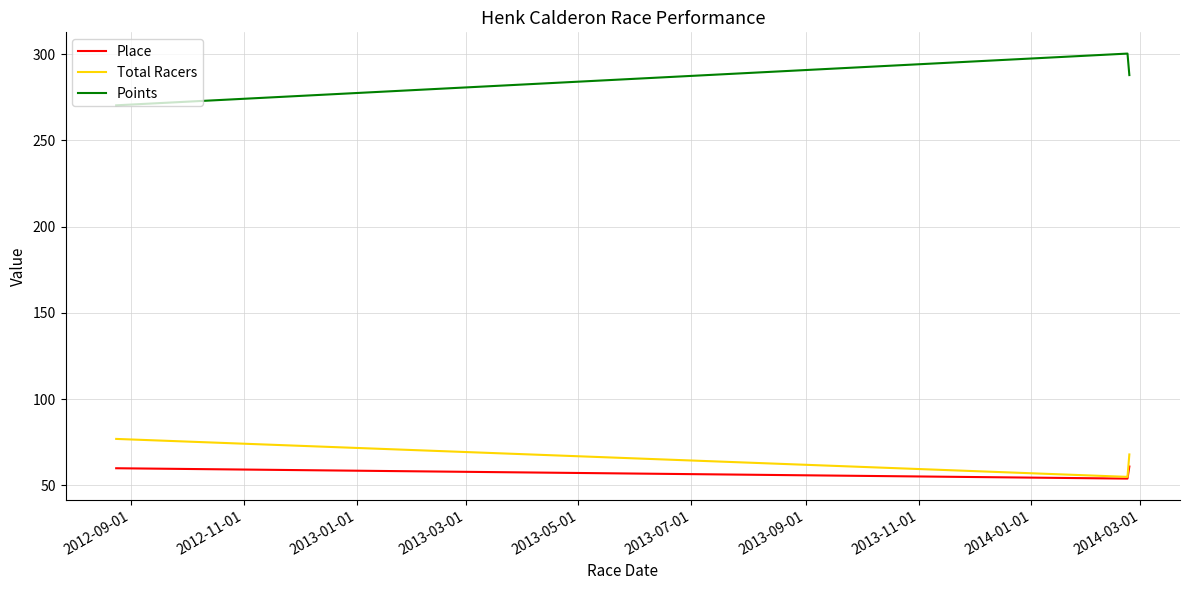

What is the difference between the second highest and minimum values in the Place series?

6.0